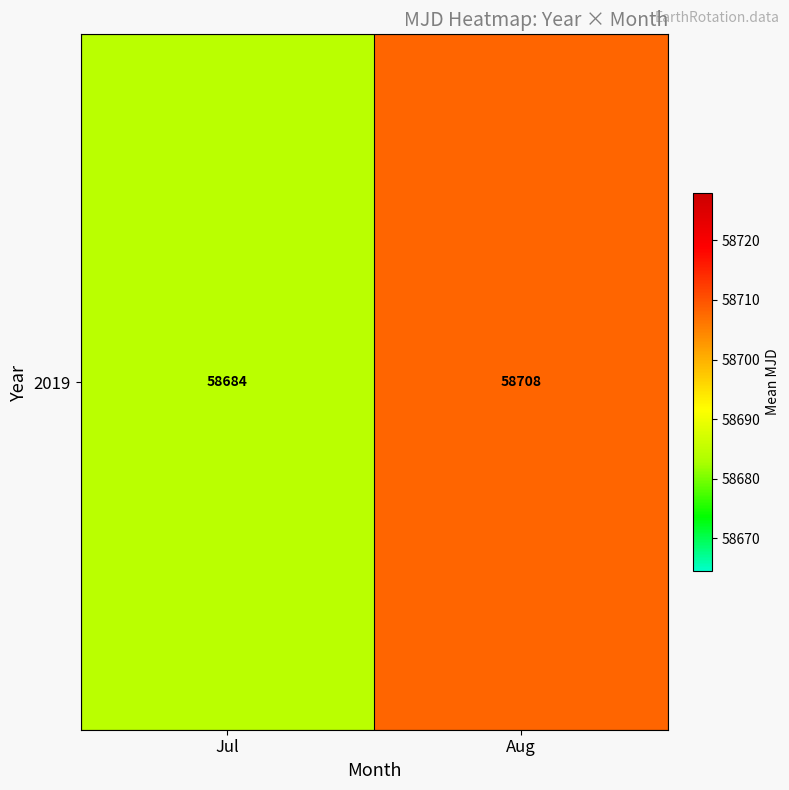

What is the difference between the values at Aug and Jul?

23.5